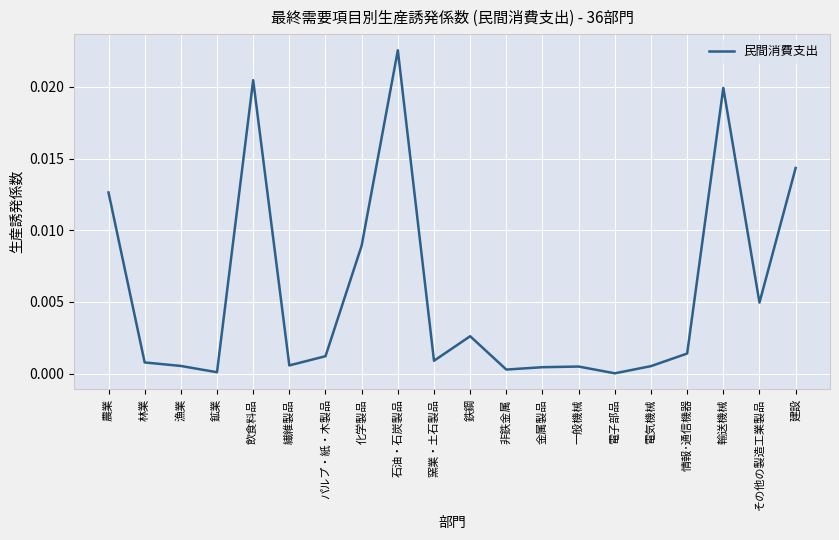

What position from the right is 鉄鋼?

10